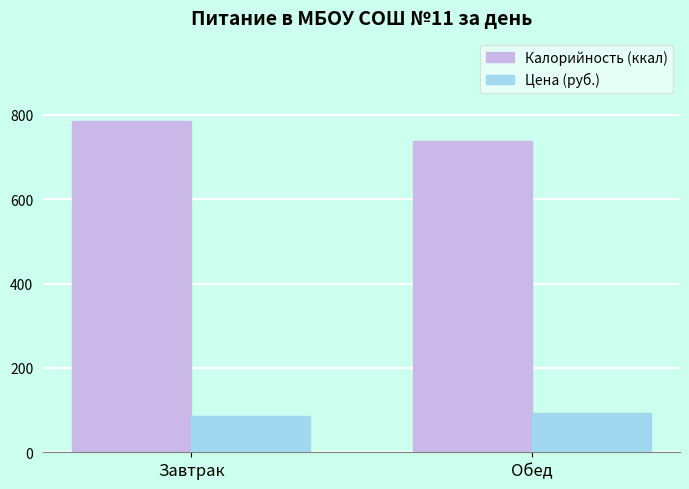

Is the value of Цена (руб.) at Обед greater than the value of Калорийность (ккал) at Завтрак?

No